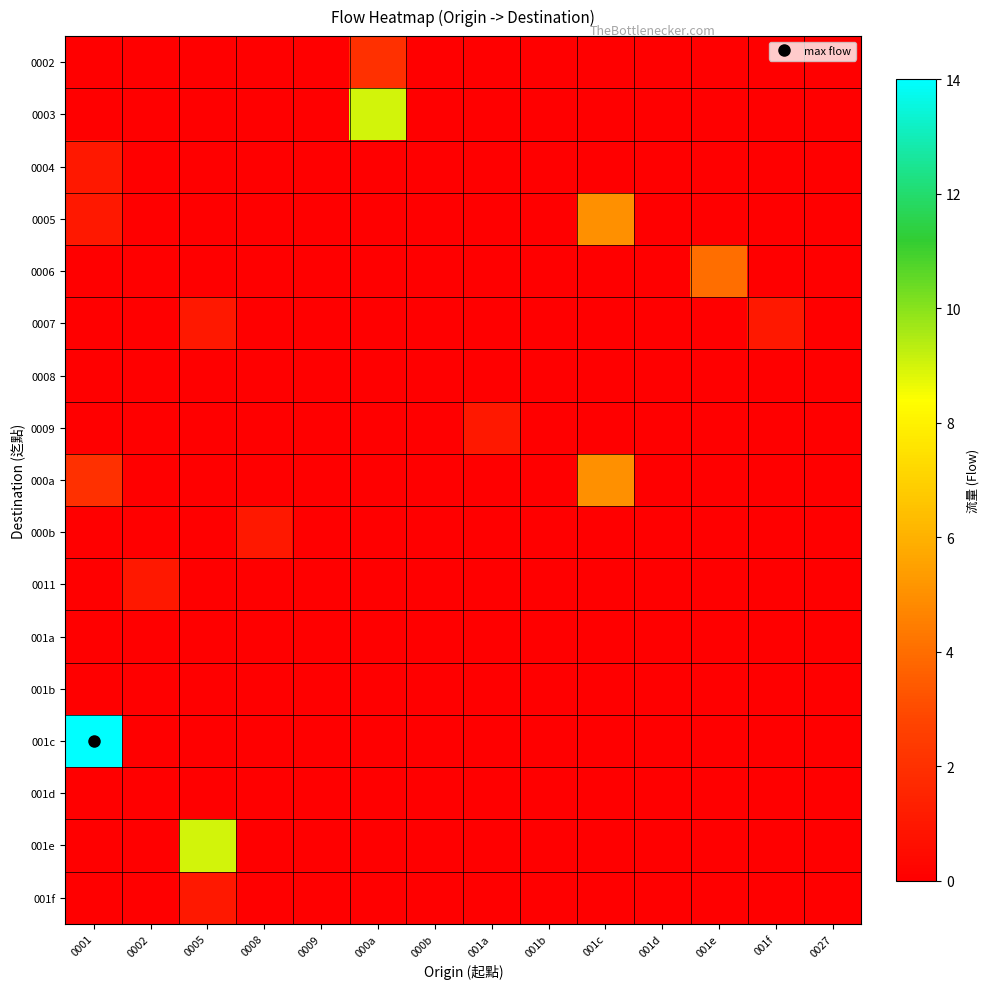

At which category is the sum across all series the highest?

0001